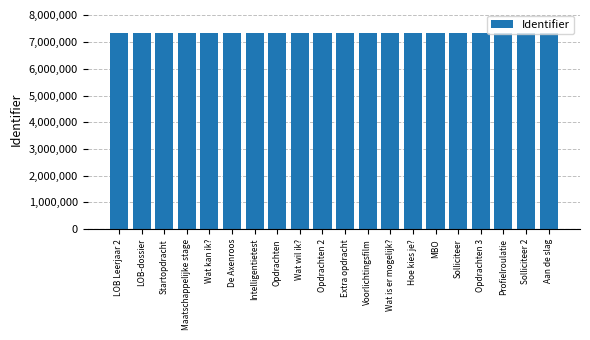

What is the smallest value displayed?

7322967